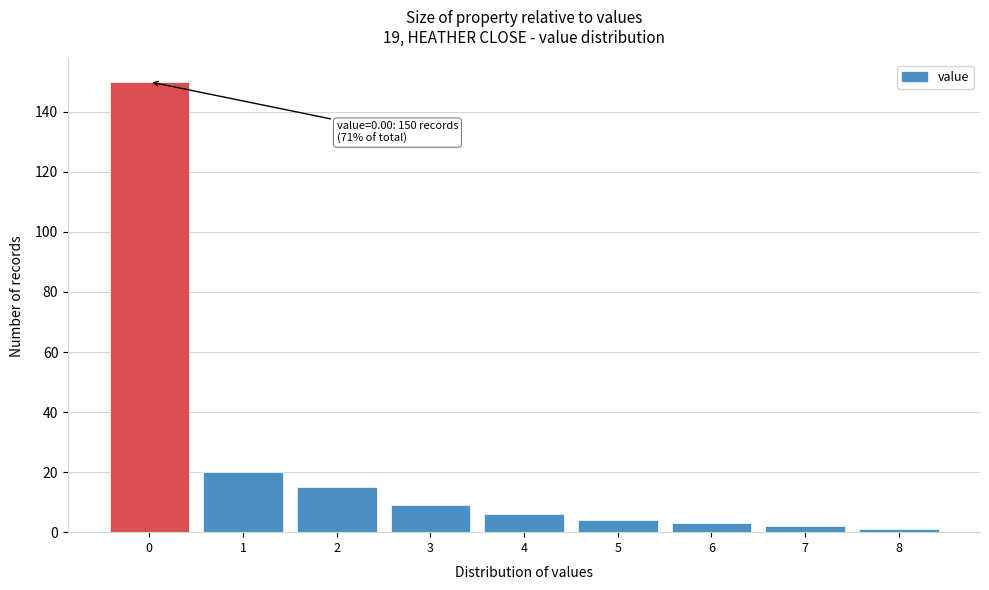

Reading left to right, list all the values displayed in this chart.

150	20	15	9	6	4	3	2	1